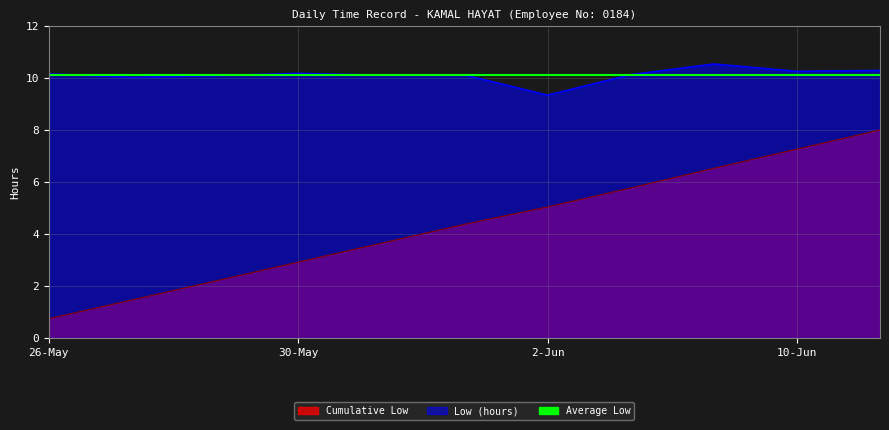

Reading right to left, extract all data points from this chart.

Low (hours): 10.3	10.3	10.5	10.1	9.3	10.1	10.1	10.2	10.1	10.0	10.2
Cumulative Low: 8.0	7.3	6.5	5.8	5.0	4.4	3.6	2.9	2.2	1.5	0.7